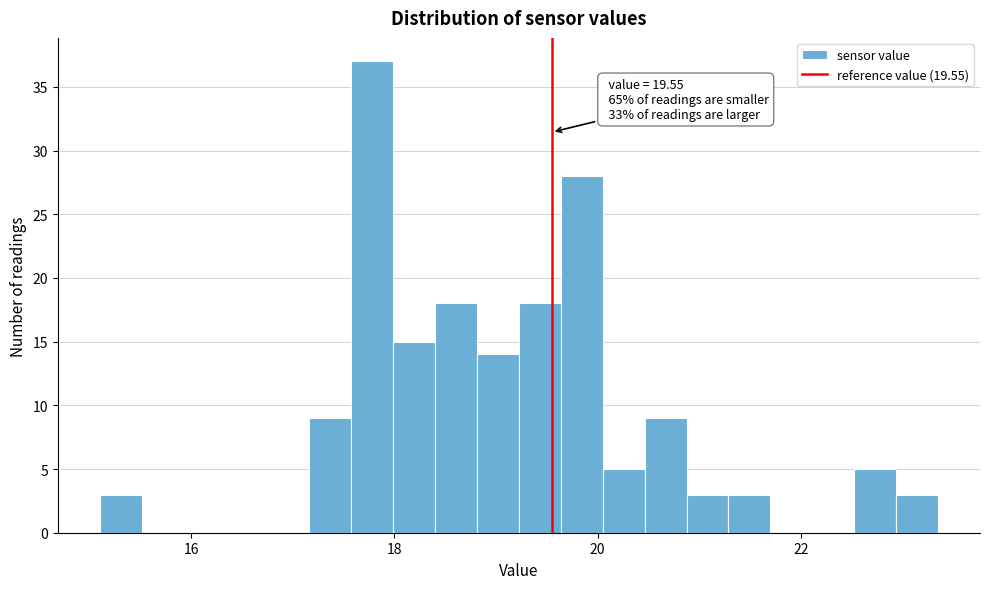

Around what value on the x-axis is the tallest bar? Give the approximate position of its centre, as read against the axis.

17.8